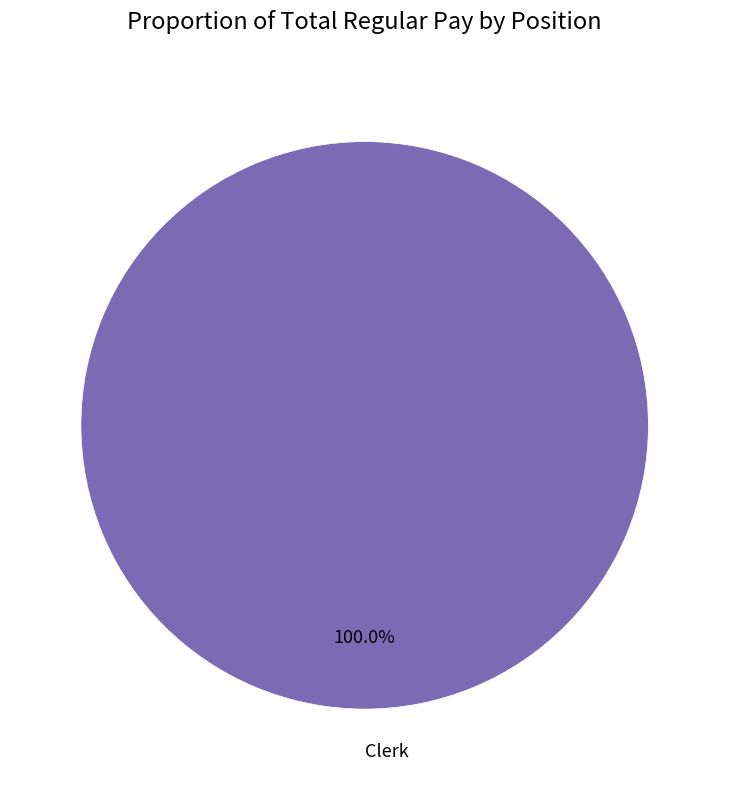

Rank the categories by value from lowest to highest.

Clerk